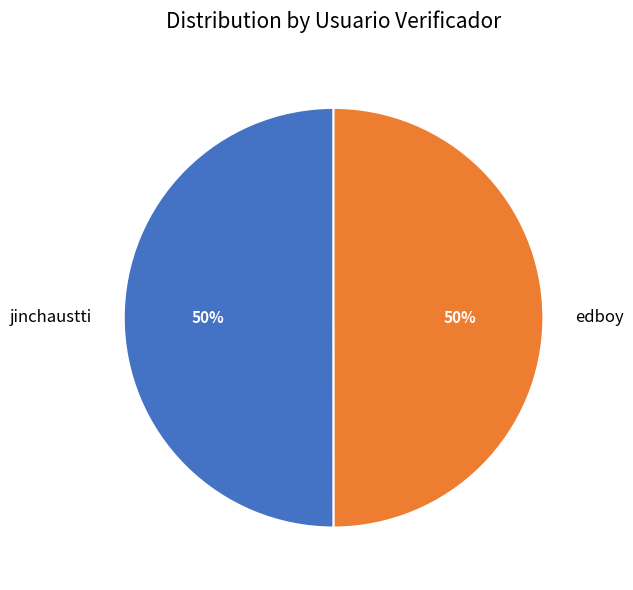

Count the number of slices in the pie.

2